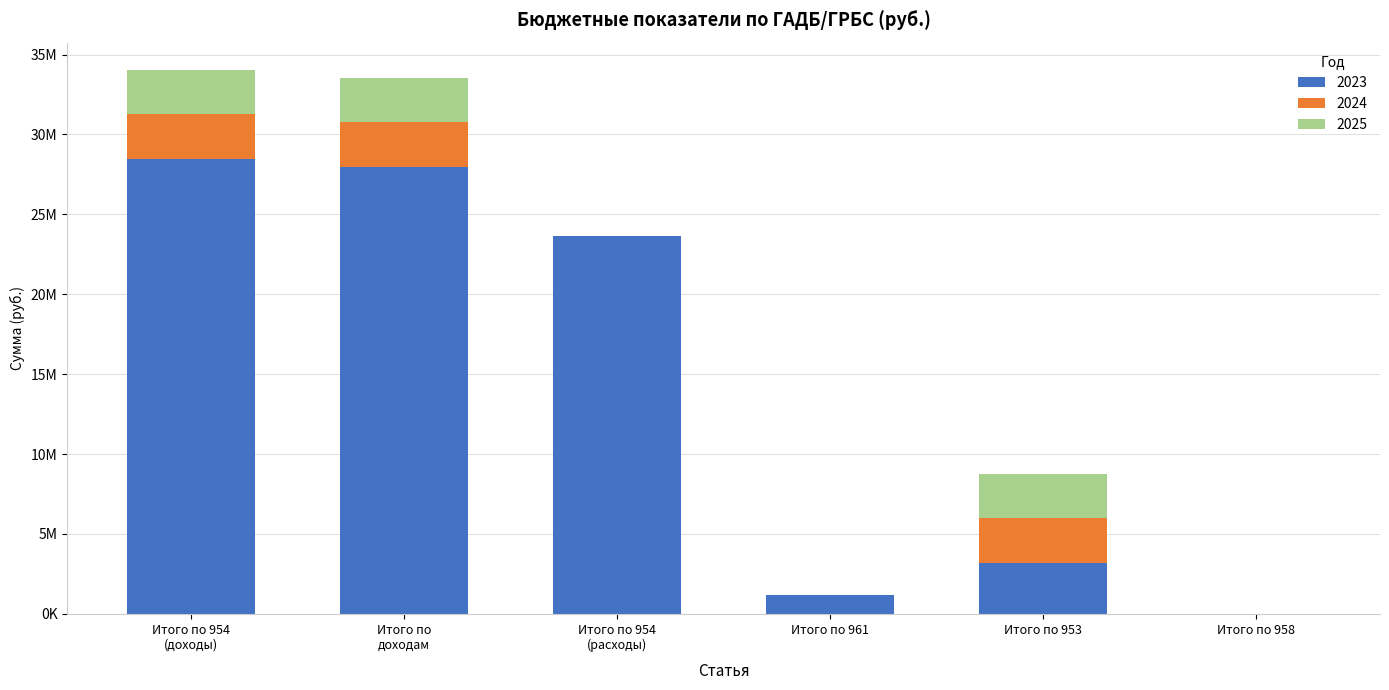

Is it true that 2025 equals 0.0 at Итого по 954
(расходы)?

True